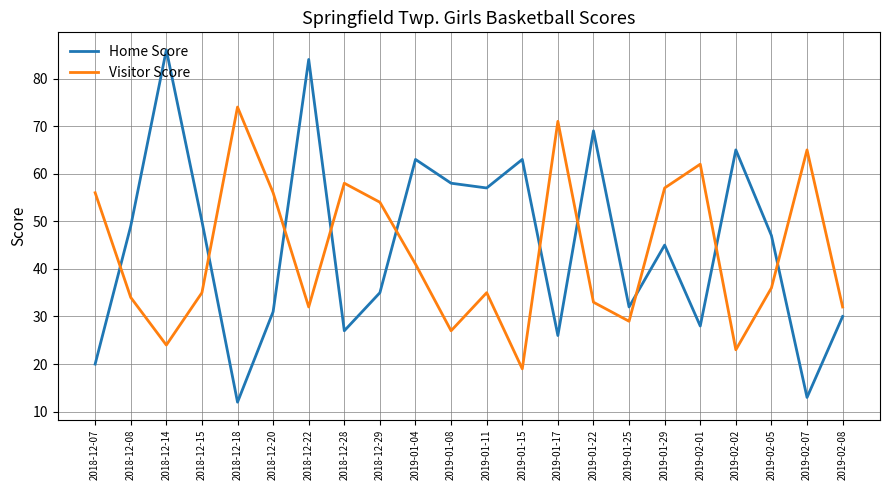

Rank the series by their average value, from lowest to highest.

Visitor Score, Home Score